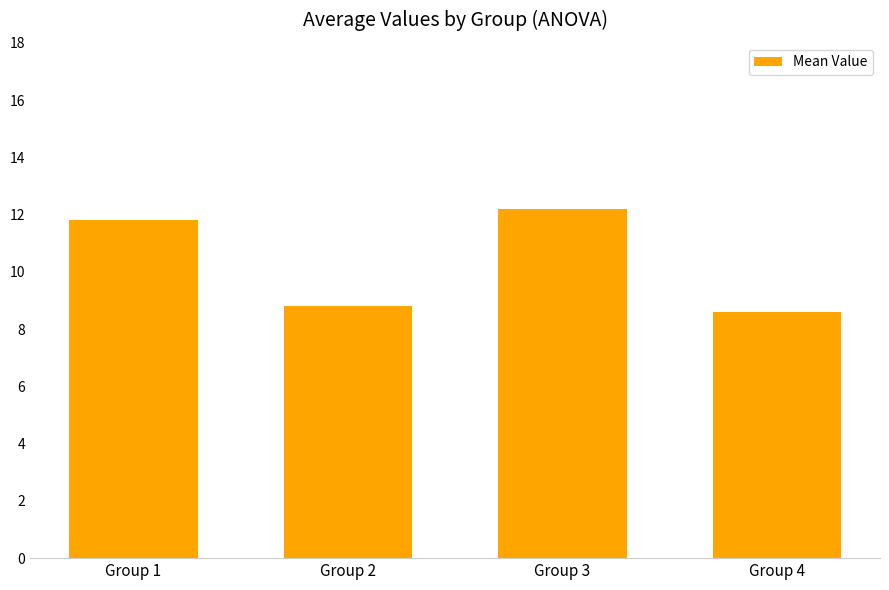

What is the value of the 4th bar from the left?

8.6